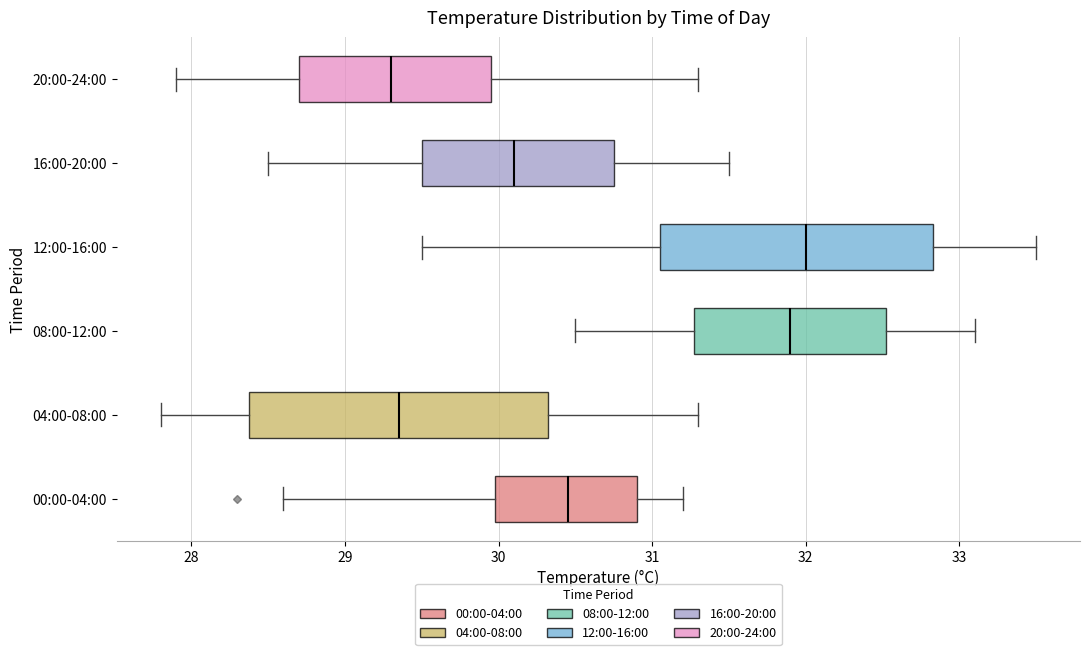

Reading bottom to top, read every box against the x-axis: the position of its median line, the range the box covers, and the ends of its whiskers. The values are not printed on the chart, so give them approximately, as read against the axis.

00:00-04:00: median 30.5, box 30.0 to 30.9, whiskers 28.6 to 31.2
04:00-08:00: median 29.4, box 28.4 to 30.3, whiskers 27.8 to 31.3
08:00-12:00: median 31.9, box 31.3 to 32.5, whiskers 30.5 to 33.1
12:00-16:00: median 32.0, box 31.1 to 32.8, whiskers 29.5 to 33.5
16:00-20:00: median 30.1, box 29.5 to 30.8, whiskers 28.5 to 31.5
20:00-24:00: median 29.3, box 28.7 to 30.0, whiskers 27.9 to 31.3